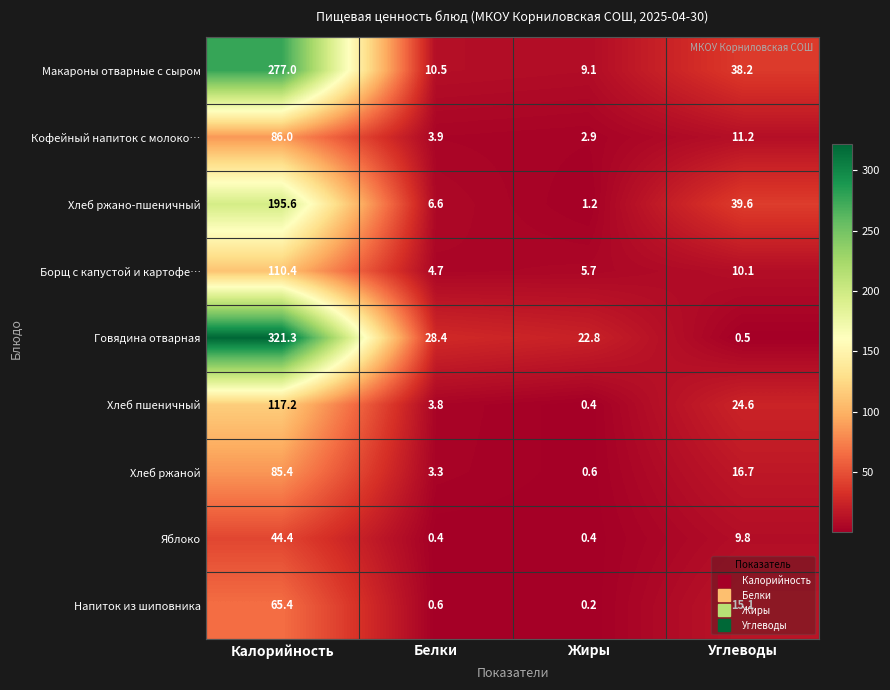

At which label does Говядина отварная first exceed 28?

Калорийность